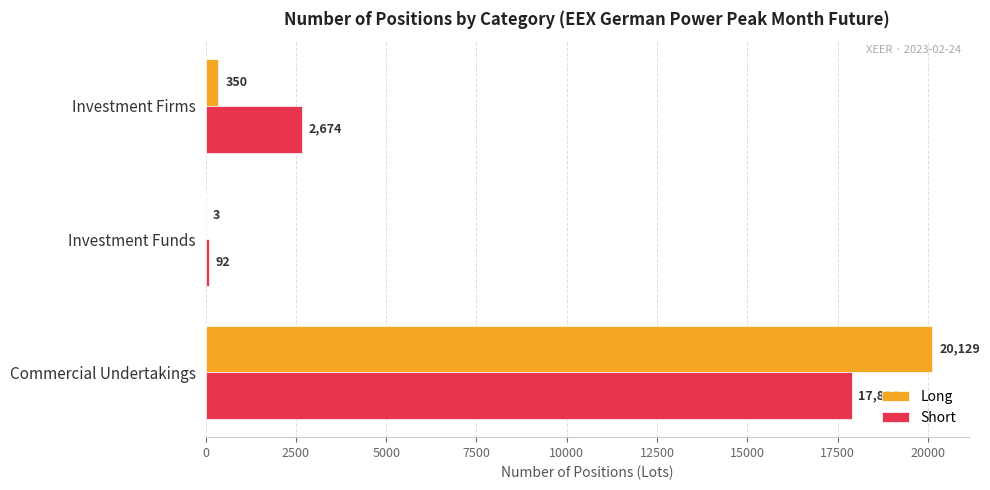

What is the highest value of the Long series?

20129